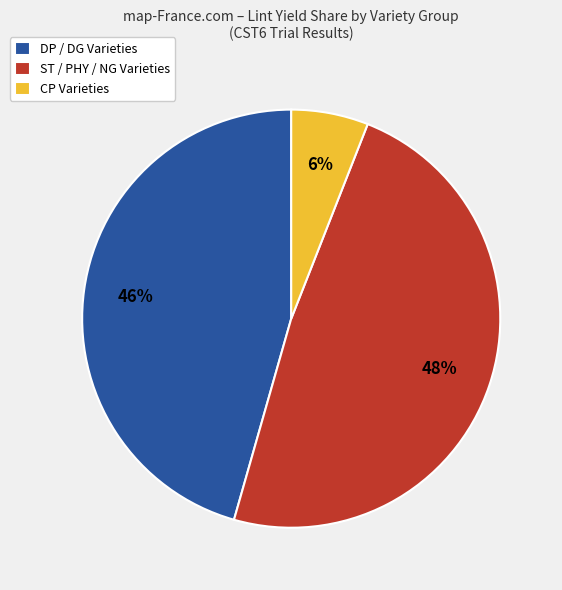

To the nearest percent, what portion does ST / PHY / NG Varieties represent?

48%